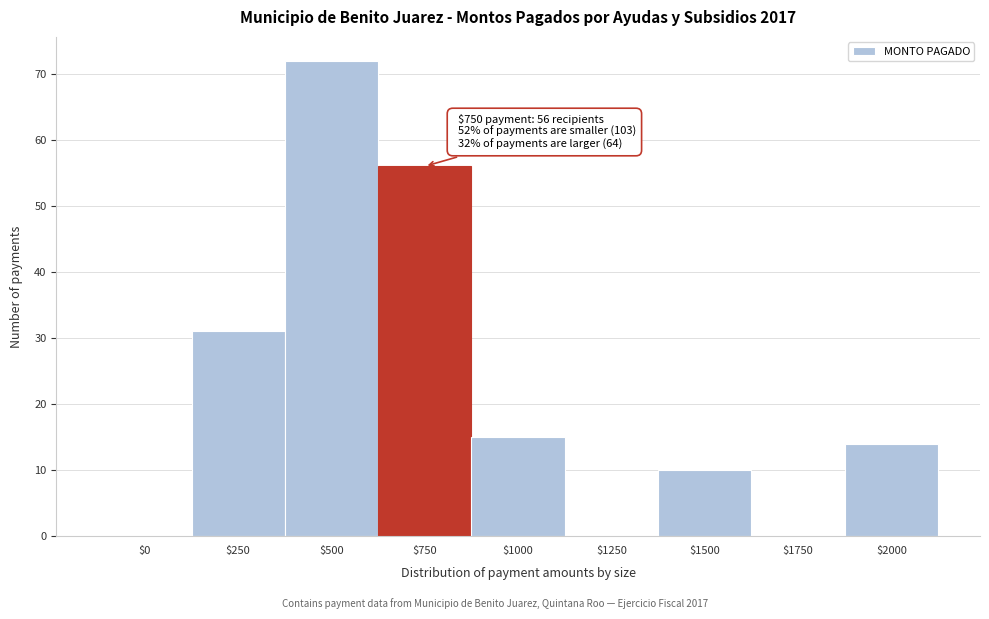

True or false: the data shows 8 at $2000.

False